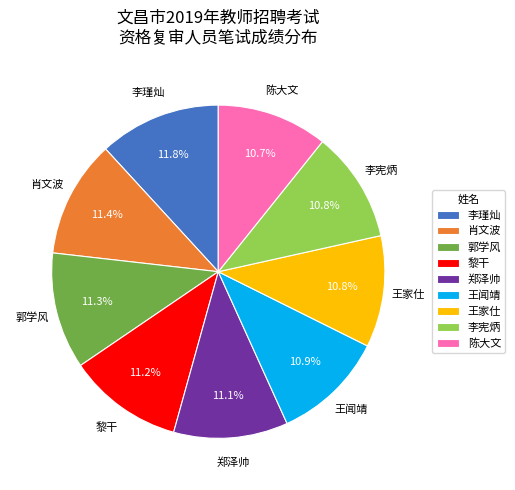

What is the total percentage of 黎干 and 王家仕?

22.0%